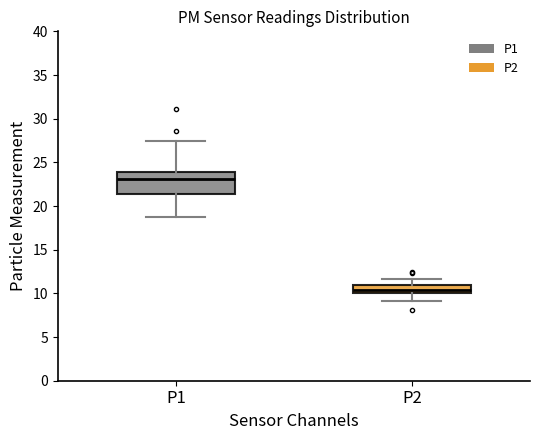

Reading left to right, read every box against the y-axis: the position of its median line, the range the box covers, and the ends of its whiskers. The values are not printed on the chart, so give them approximately, as read against the axis.

P1: median 23.0, box 21.5 to 24.0, whiskers 18.5 to 27.5
P2: median 10.5, box 10.0 to 11.0, whiskers 9.0 to 11.5